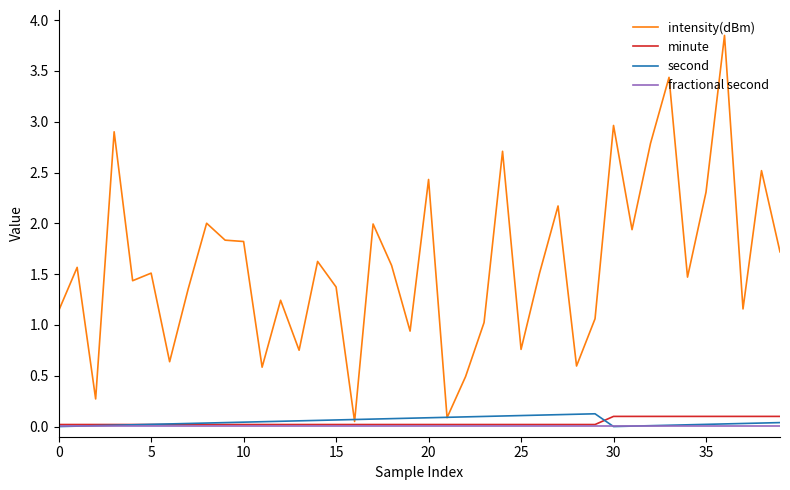

Which series has the widest spread of values?

intensity(dBm)